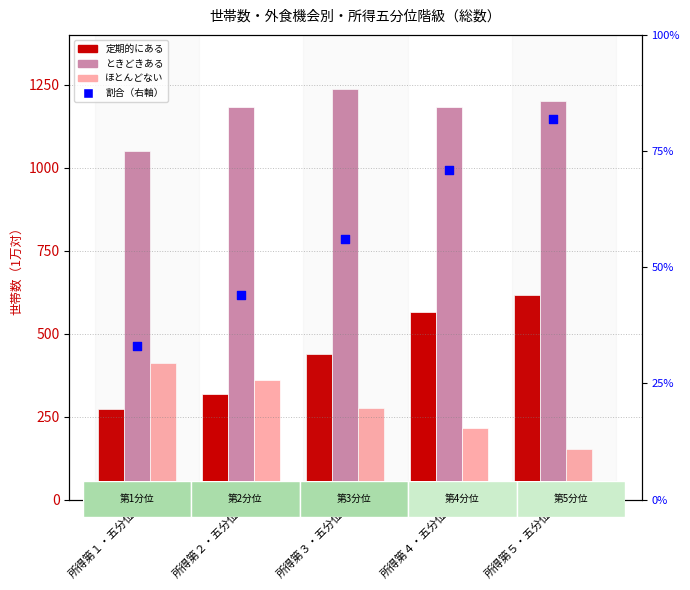

Which series has the largest total across all categories?

ときどきある